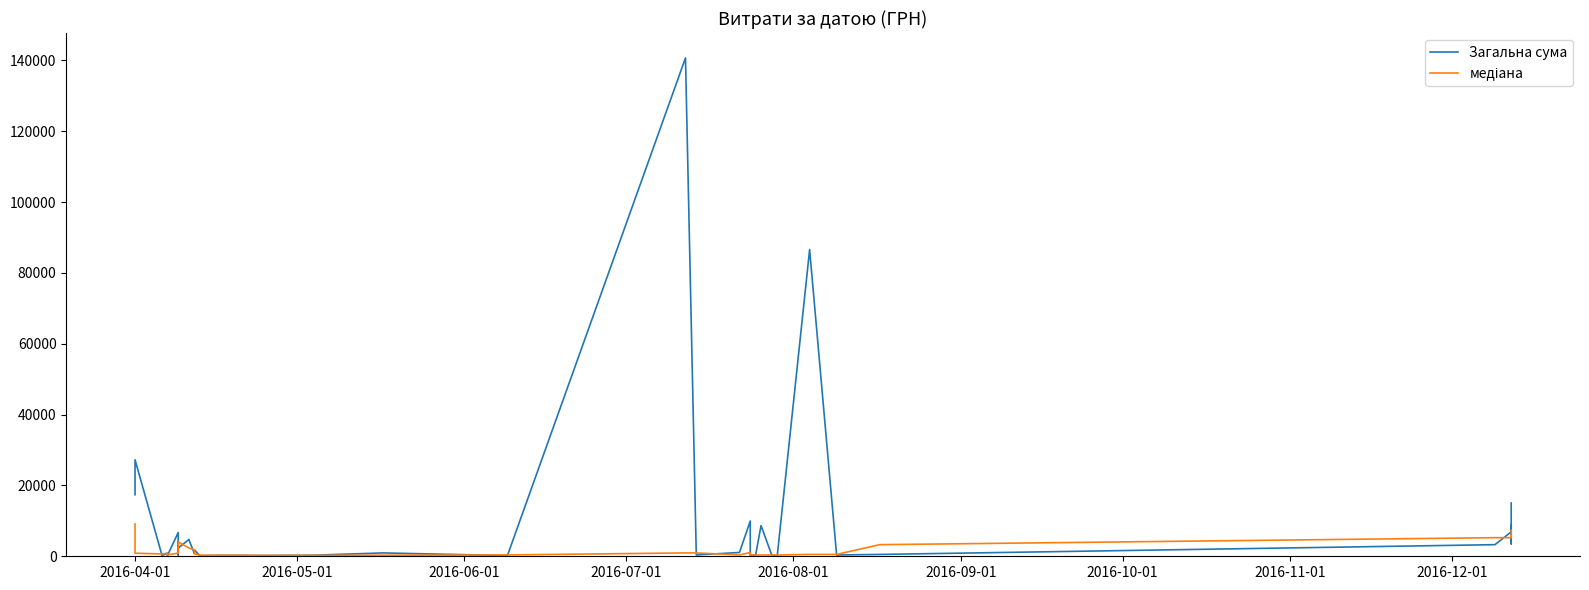

Is it true that медіана equals 6481.7 at 9?

False